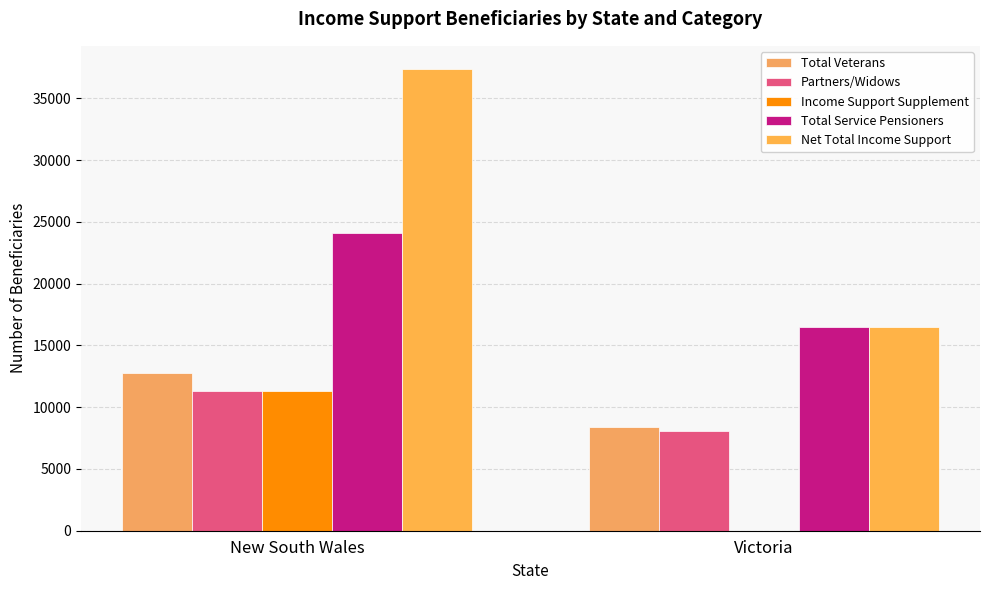

Count the Income Support Supplement values in the range 0 to 11345.

2